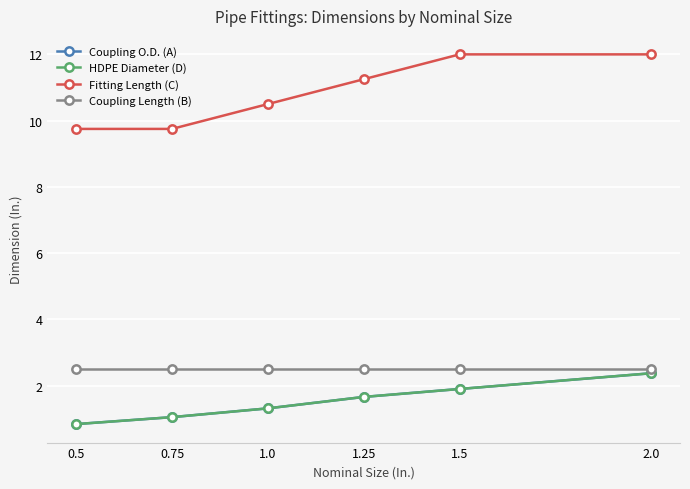

Is this an area chart (filled region under the line)?

No